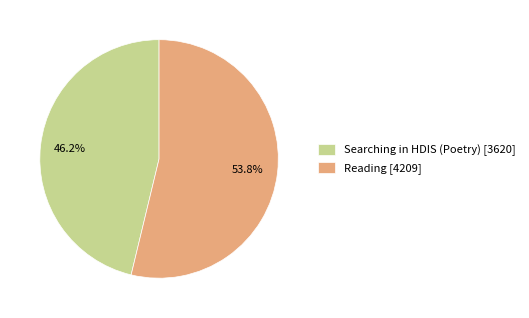

Do Reading [4209] and Searching in HDIS (Poetry) [3620] together represent more than half of the pie?

Yes